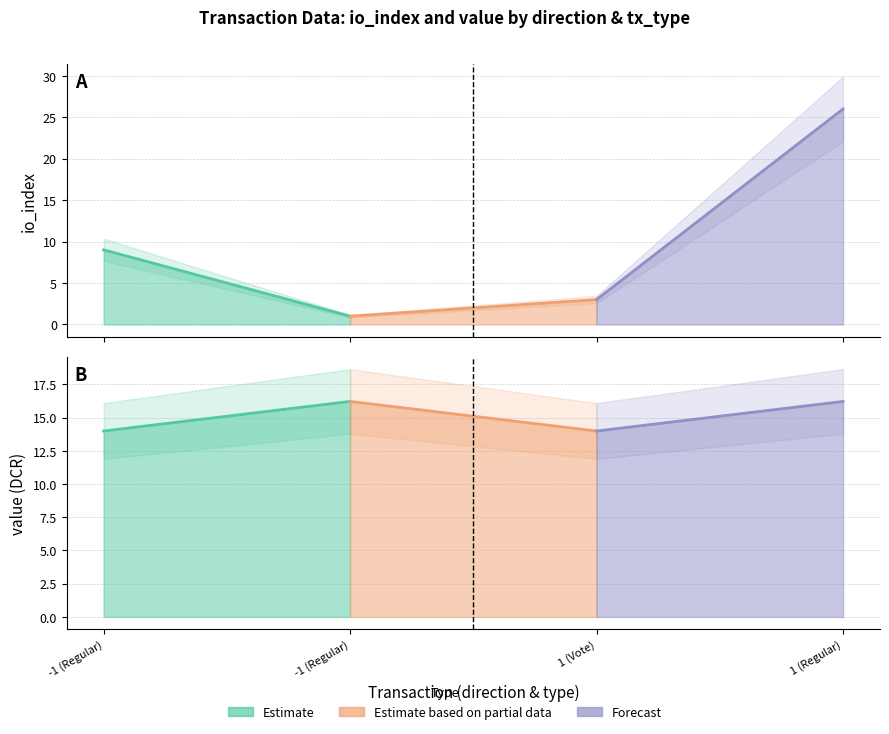

Which category has the lowest value in the io_index series?

-1 (Regular)